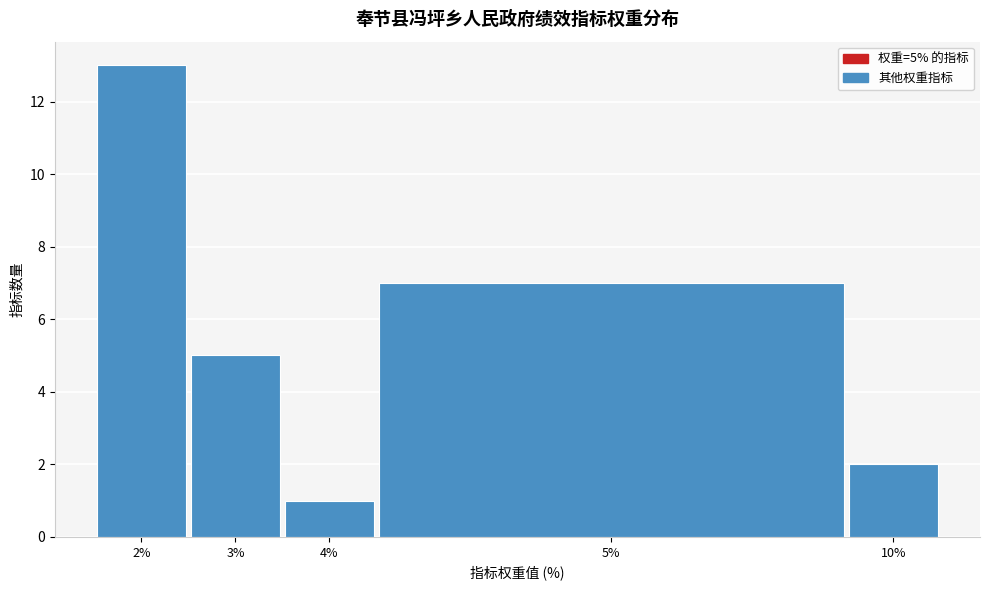

Reading left to right, what are all the values shown in this chart?

13	5	1	7	2